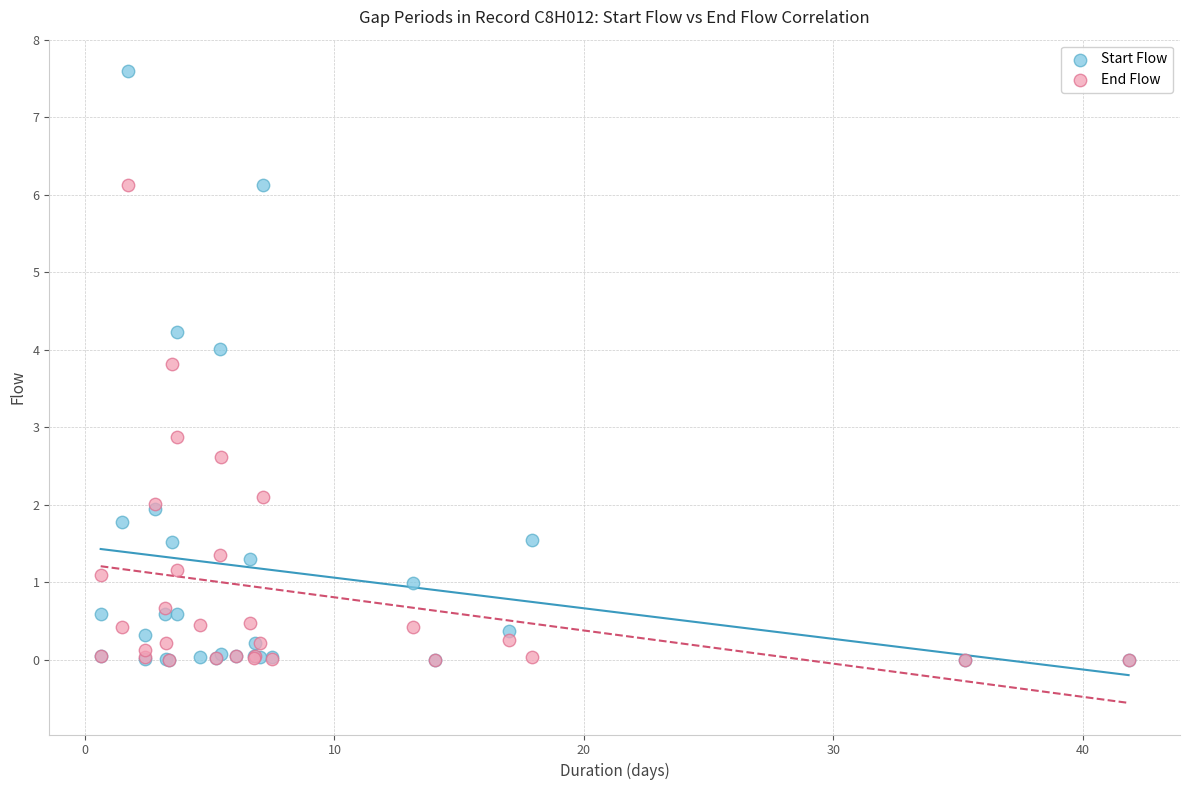

In the Start Flow series, what Y value is closest to 3?

4.0